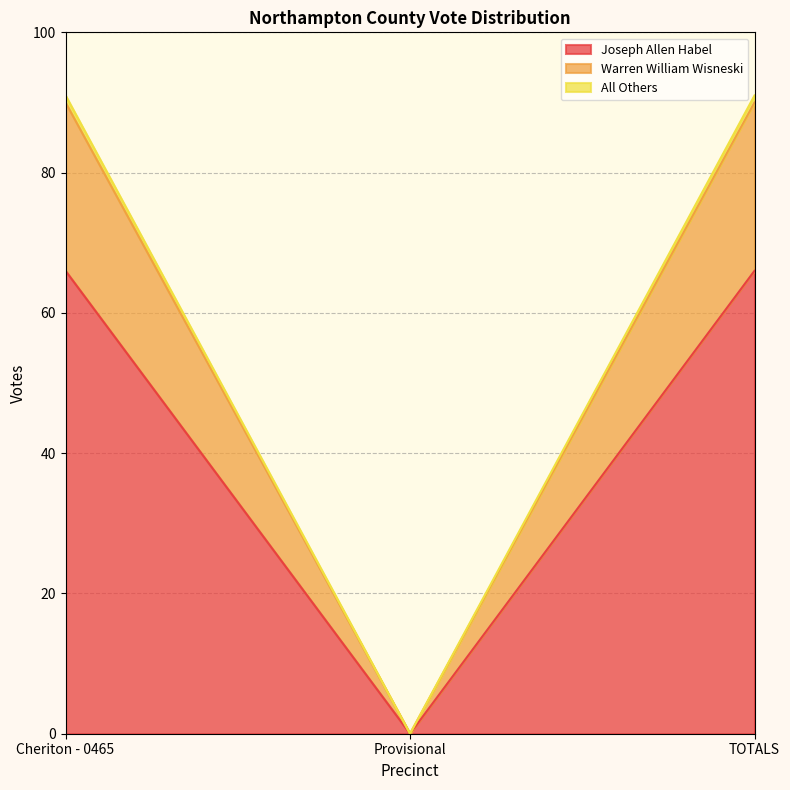

The value of Joseph Allen Habel at Provisional is -39. True or false?

False